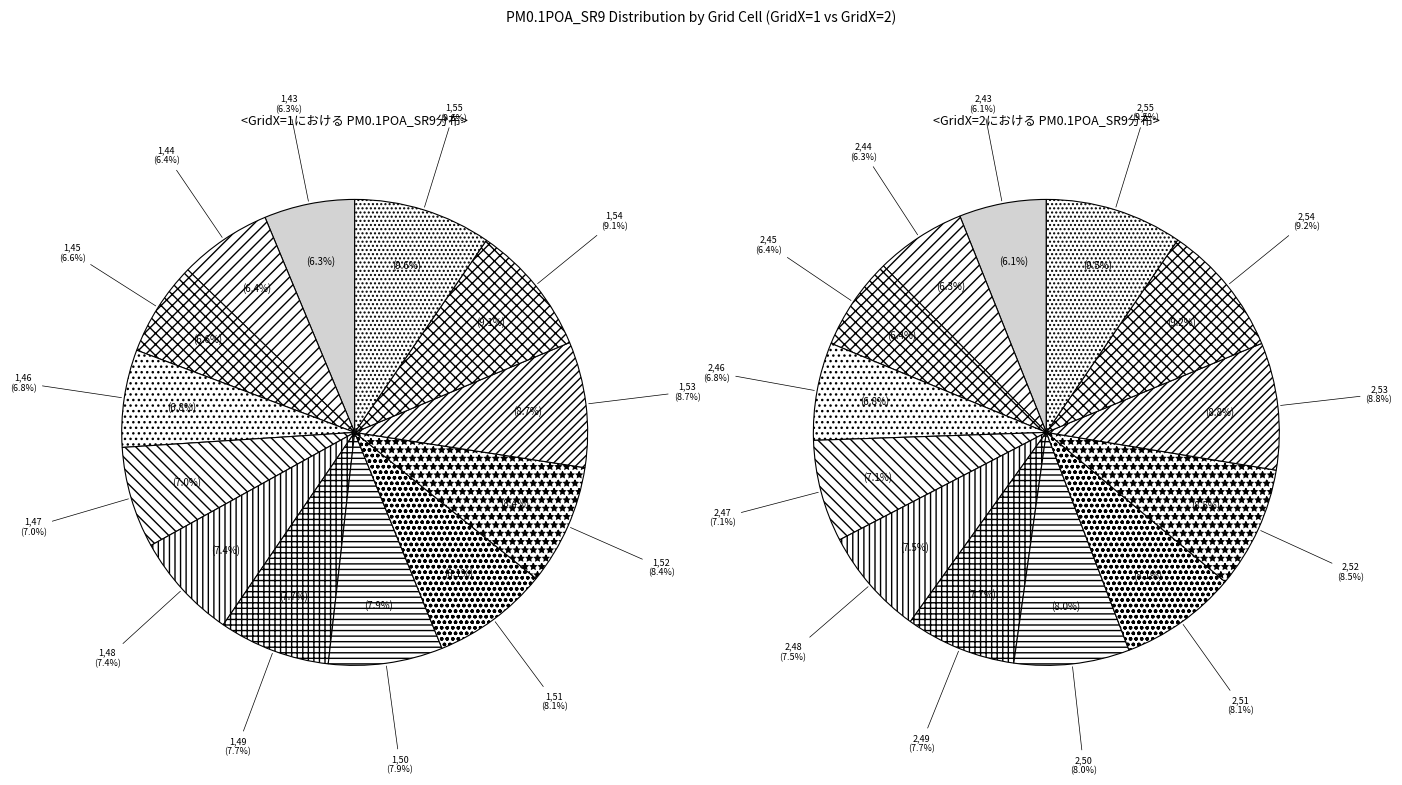

To the nearest percent, what is the difference between the largest and smallest slice percentages?

3%